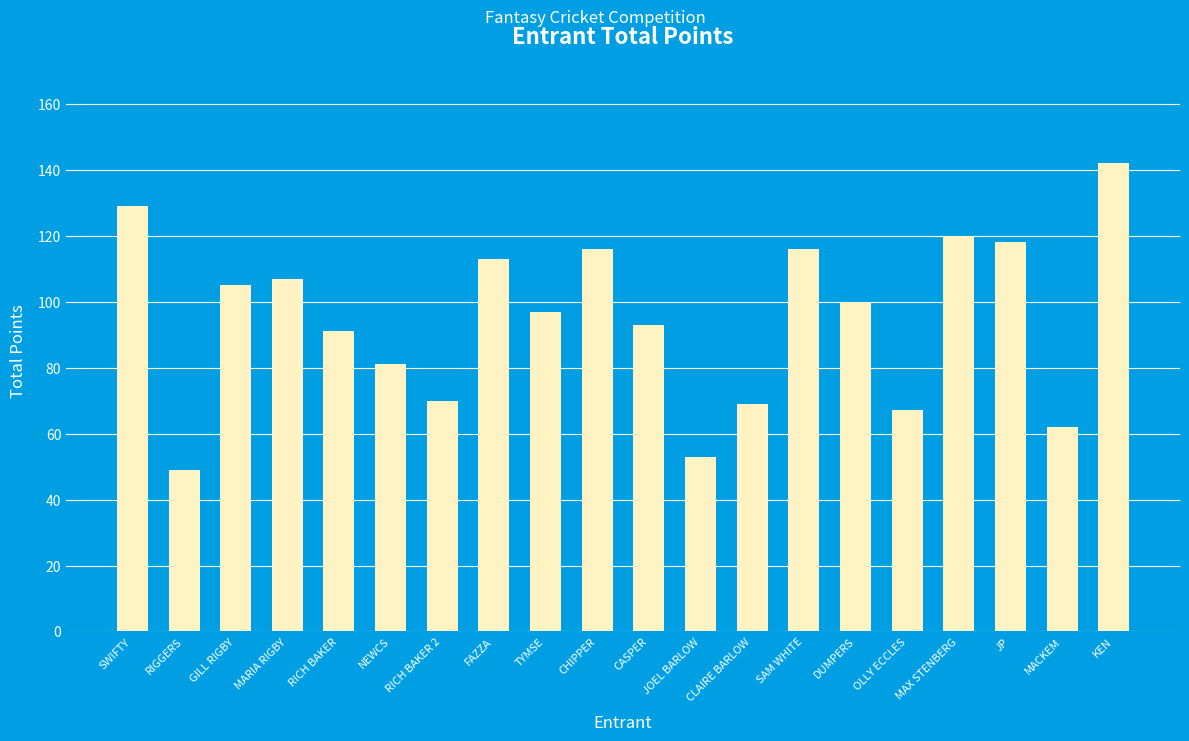

What position from the right is RICH BAKER 2?

14